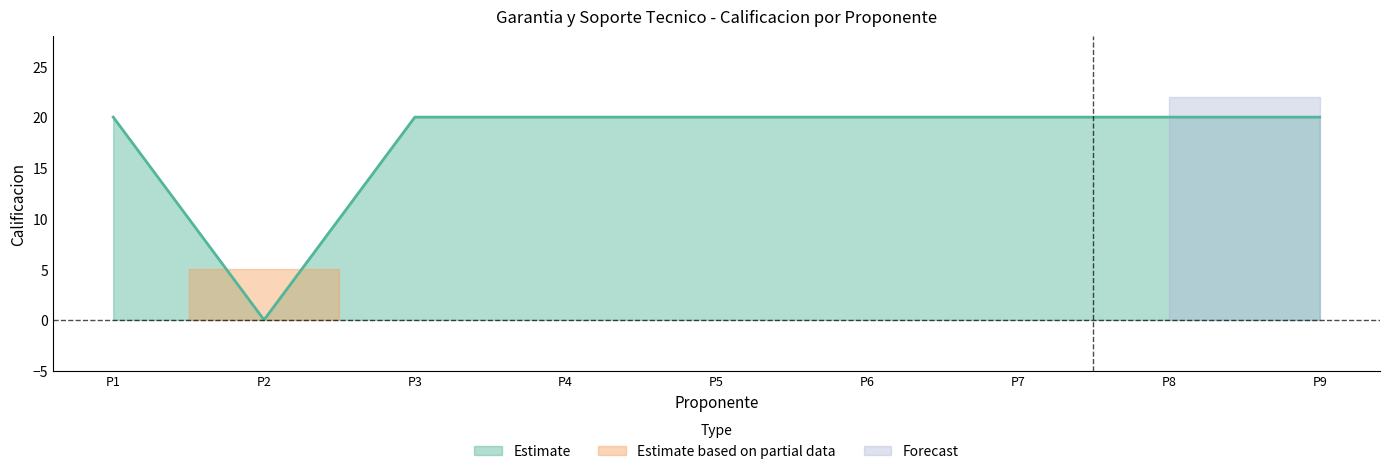

What is the value of the Calificacion_upper point at the 7th from the left?

20